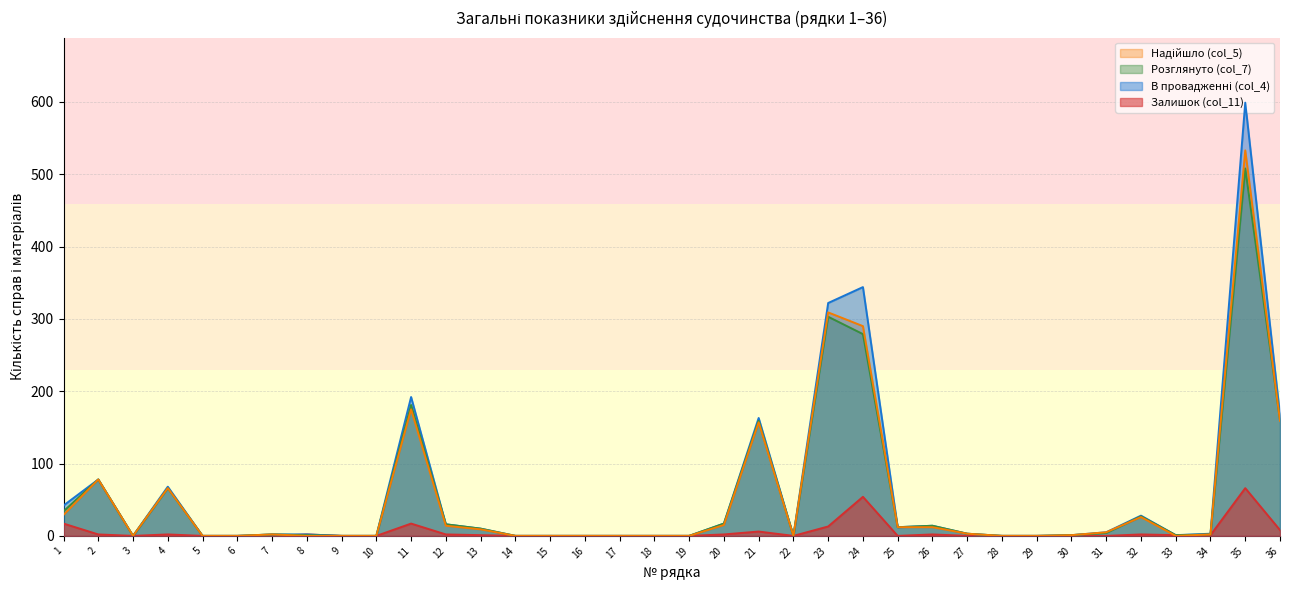

Reading right to left, extract all data points from this chart.

Залишок (col_11): 36=8	35=66	34=1	33=1	32=2	31=0	30=0	29=0	28=0	27=0	26=2	25=0	24=54	23=13	22=0	21=6	20=2	19=0	18=0	17=0	16=0	15=0	14=0	13=1	12=2	11=17	10=0	9=0	8=2	7=0	6=0	5=0	4=2	3=0	2=2	1=17
В провадженні (col_4): 36=167	35=599	34=3	33=1	32=28	31=5	30=1	29=0	28=0	27=3	26=14	25=12	24=344	23=322	22=0	21=163	20=17	19=0	18=0	17=0	16=0	15=0	14=0	13=10	12=16	11=192	10=0	9=0	8=2	7=2	6=0	5=0	4=68	3=0	2=78	1=42
Розглянуто (col_7): 36=160	35=508	34=2	33=1	32=27	31=4	30=1	29=0	28=0	27=3	26=14	25=12	24=279	23=303	22=0	21=159	20=17	19=0	18=0	17=0	16=0	15=0	14=0	13=10	12=16	11=181	10=0	9=0	8=1	7=2	6=0	5=0	4=66	3=0	2=78	1=34
Надійшло (col_5): 36=159	35=533	34=2	33=0	32=26	31=5	30=1	29=0	28=0	27=3	26=12	25=12	24=290	23=309	22=0	21=157	20=15	19=0	18=0	17=0	16=0	15=0	14=0	13=9	12=14	11=175	10=0	9=0	8=0	7=2	6=0	5=0	4=66	3=0	2=78	1=29